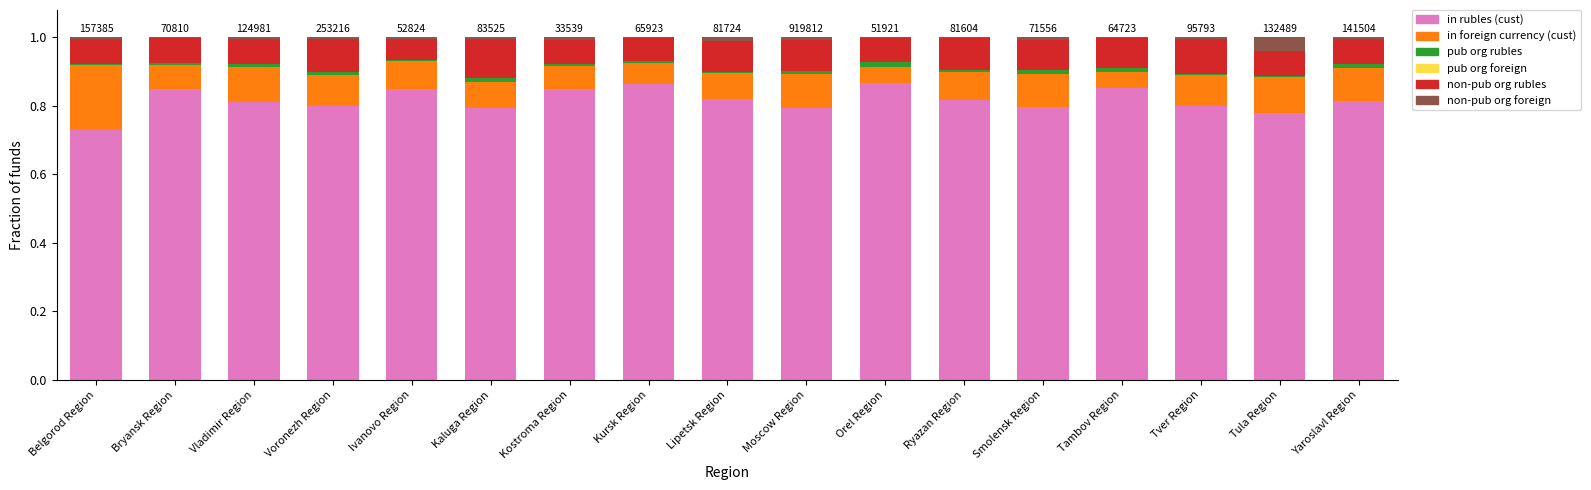

Is it true that in rubles (cust) equals 0.8 at Tula Region?

True